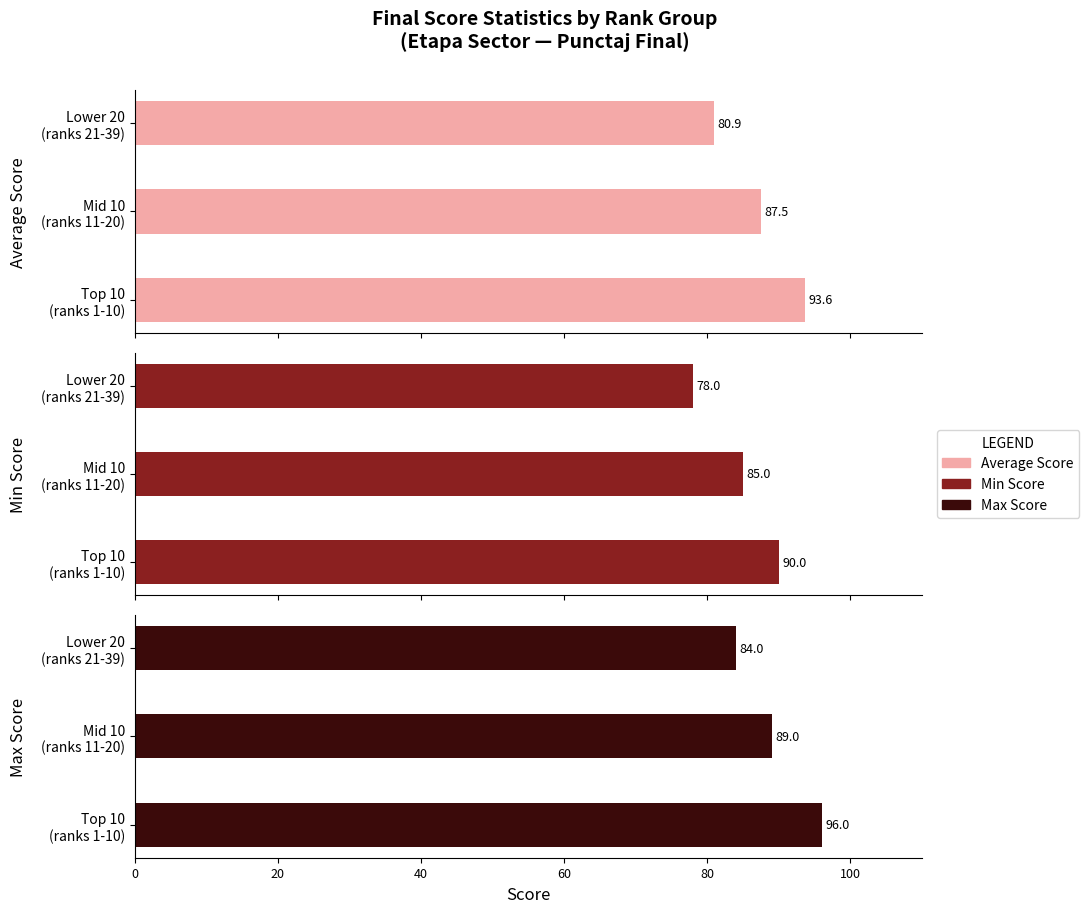

Rank the series by their maximum value, from highest to lowest.

Max Score, Average Score, Min Score